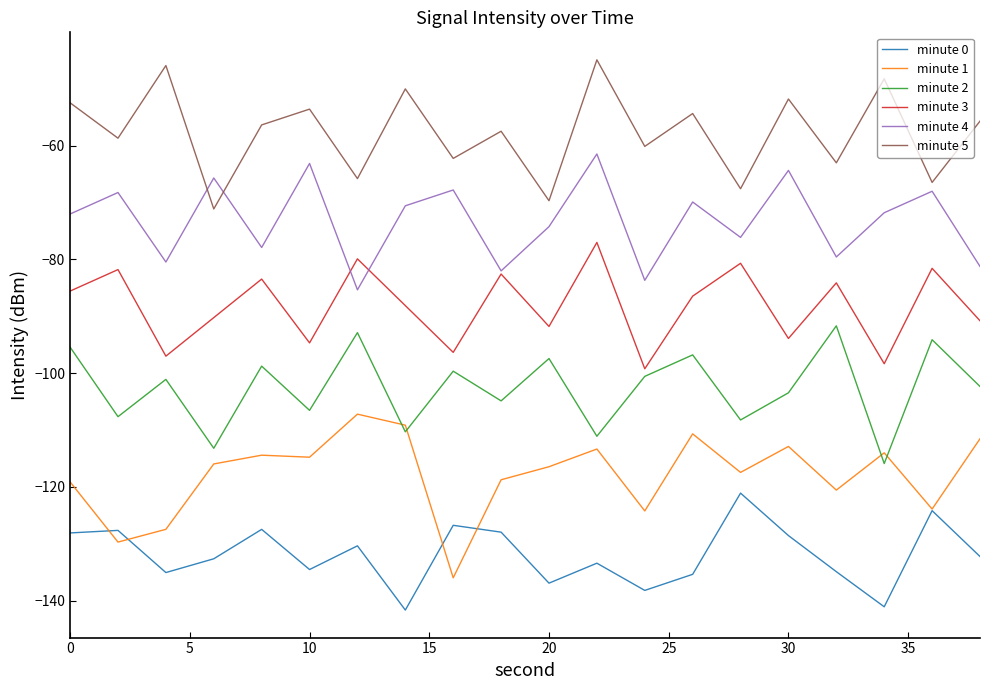

Which series has the largest total across all categories?

minute 5